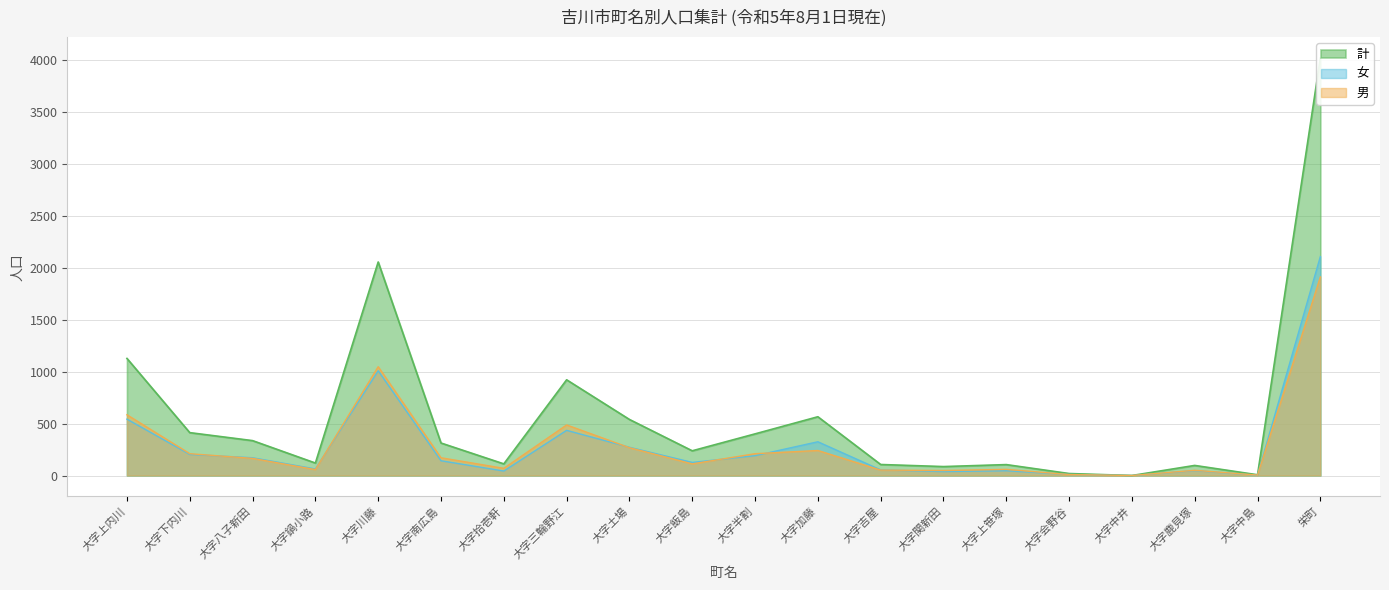

Which series has the largest range (max minus min)?

計